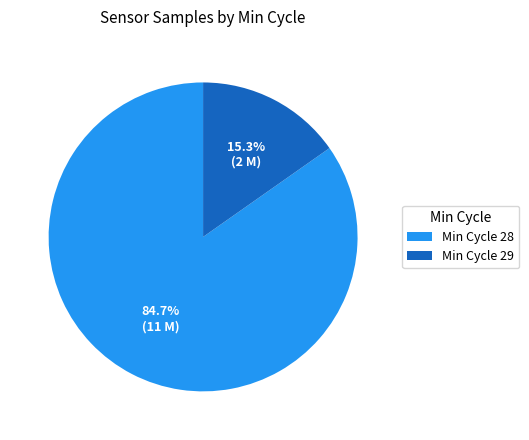

How many slices are in this pie chart?

2